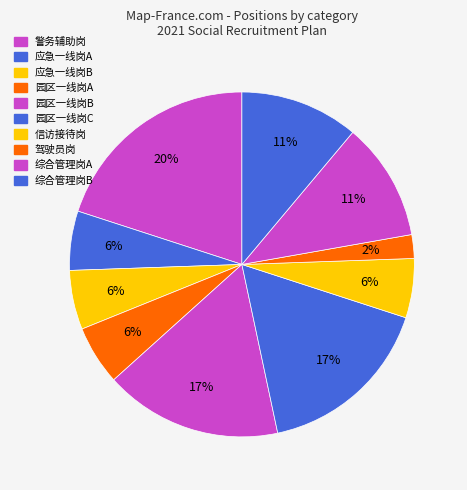

Which category has the smallest portion of the pie?

驾驶员岗